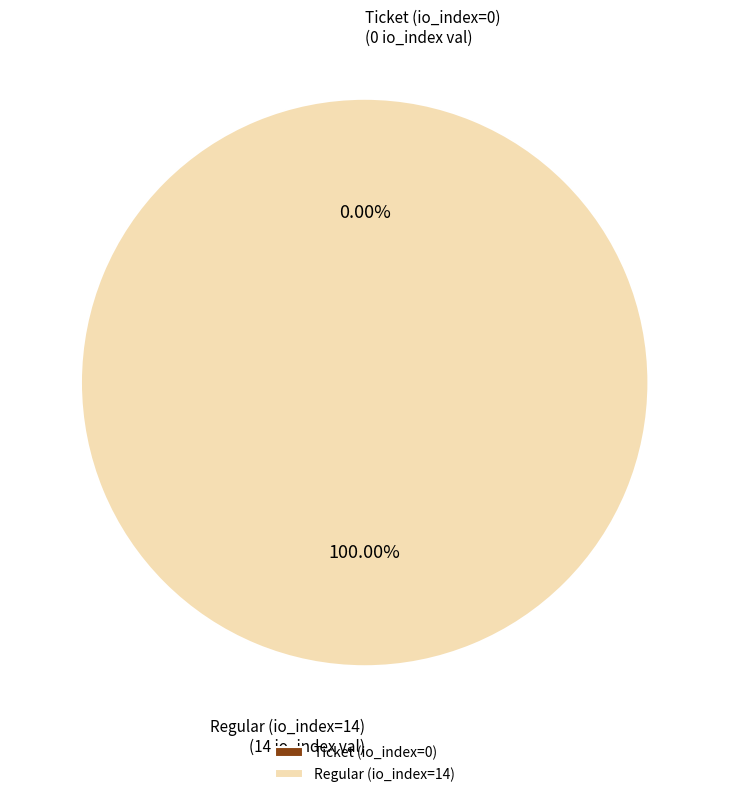

Is Ticket (io_index=0) the majority of the pie?

No